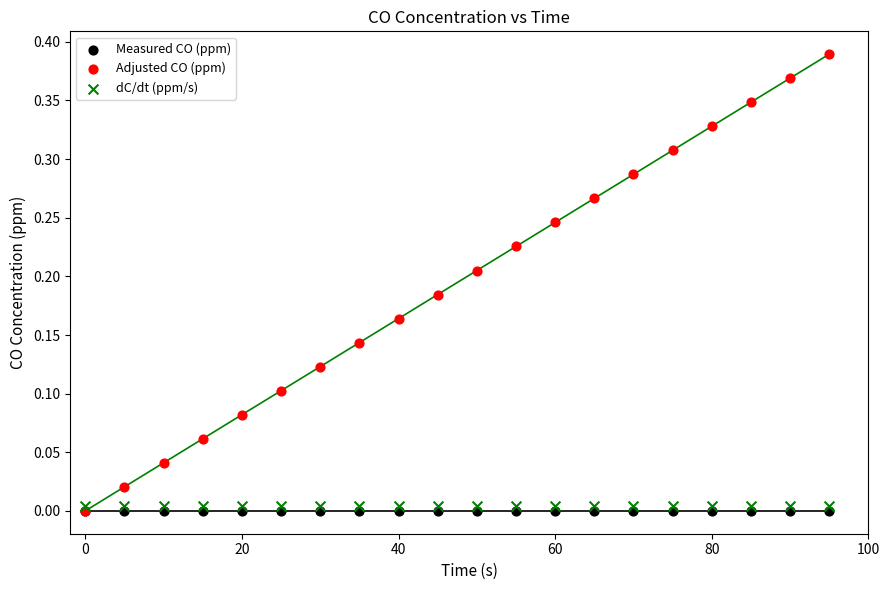

What are all the series names shown in the legend?

Measured CO (ppm), Adjusted CO (ppm), dC/dt (ppm/s)